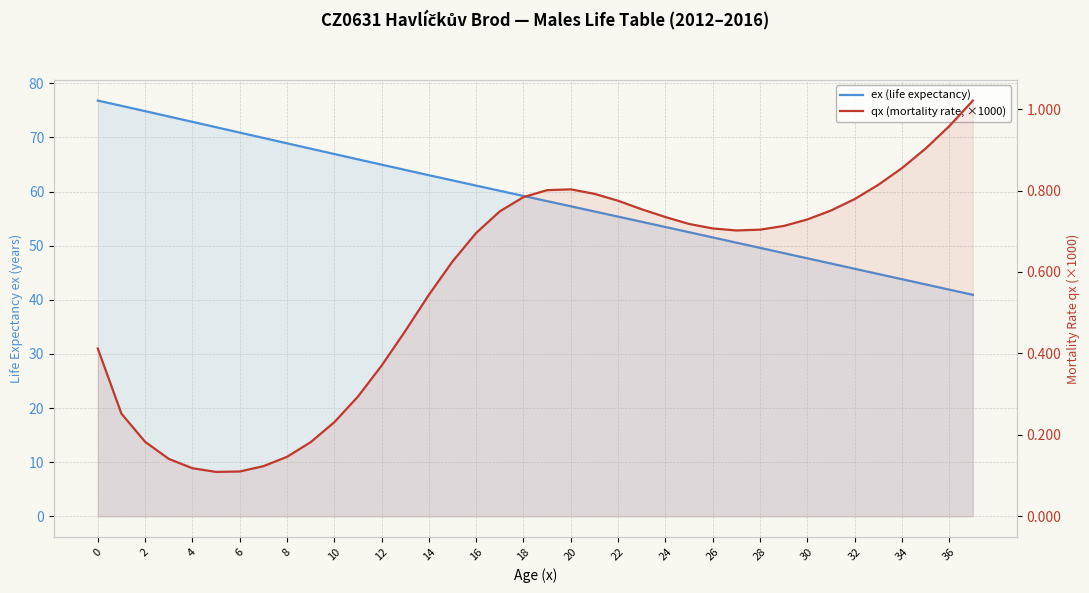

True or false: ex (life expectancy) and qx (mortality rate, ×1000) cross at least once.

False